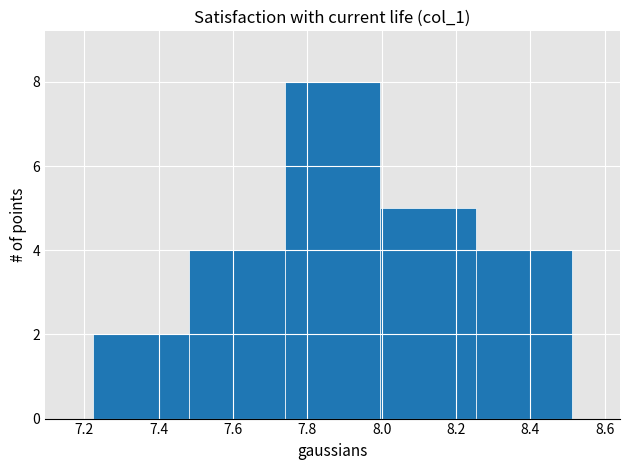

Over which range of the x-axis is the bar tallest?

7.74 to 8.00